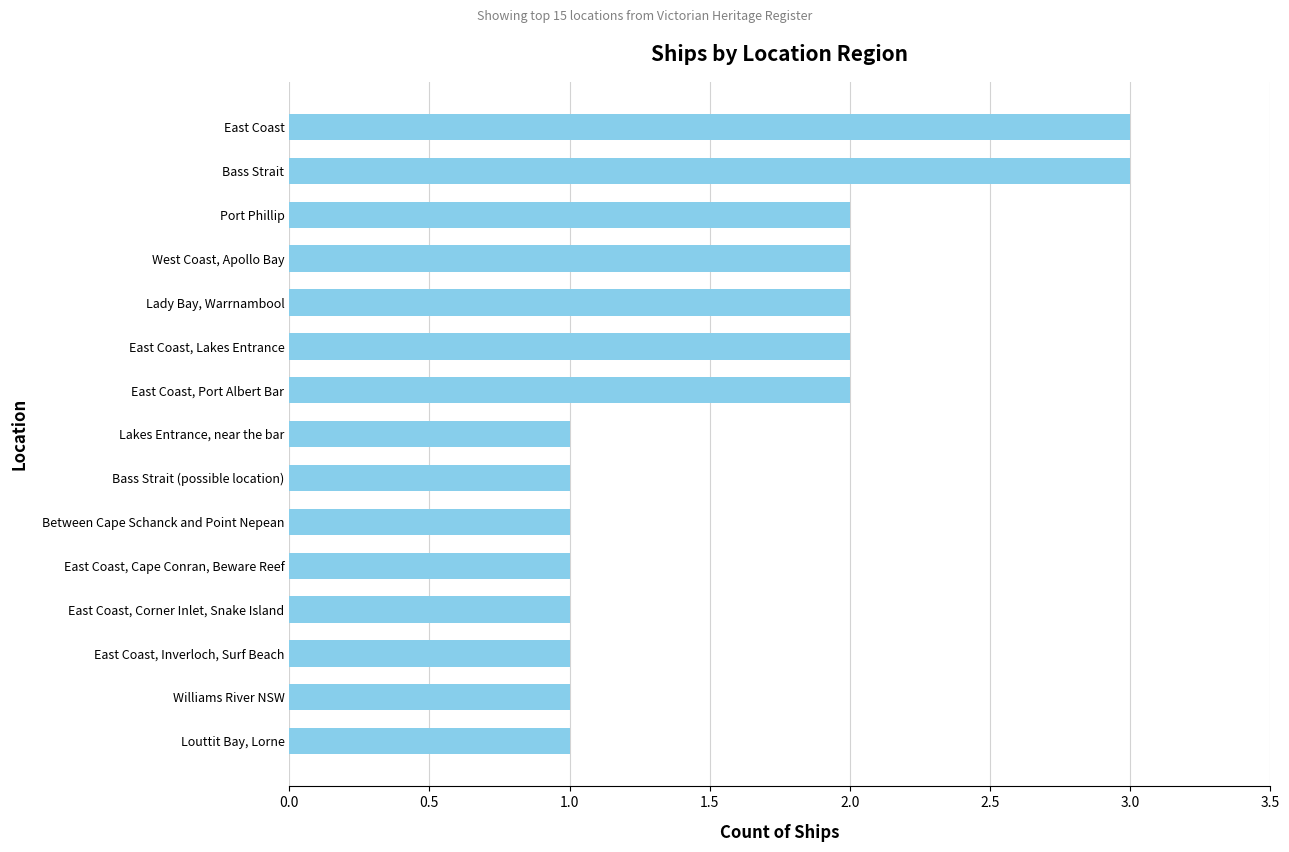

What is the ratio of the value at Between Cape Schanck and Point Nepean to the value at Lakes Entrance, near the bar?

1.0